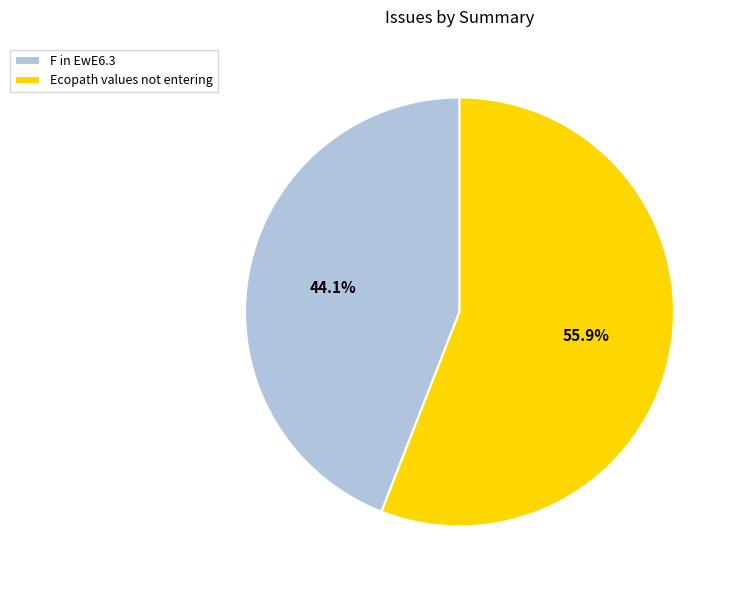

Count the number of slices in the pie.

2